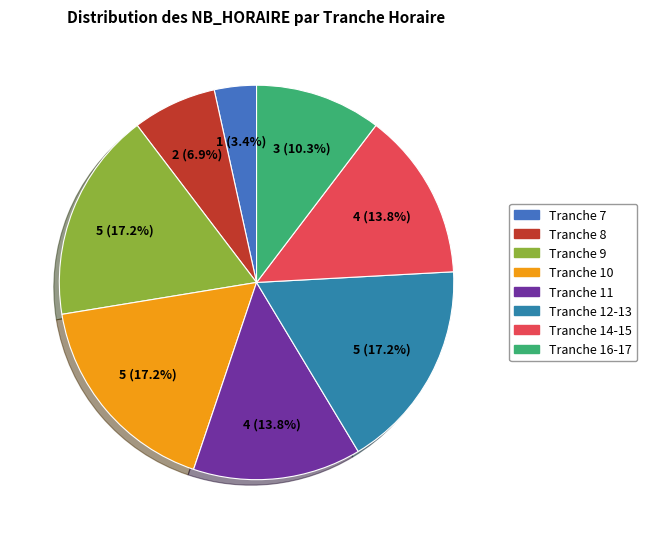

Which category has the smallest portion of the pie?

Tranche 7